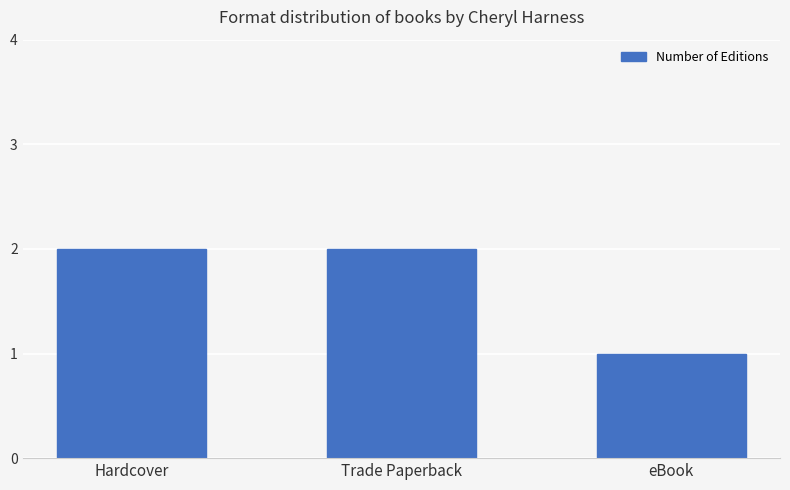

Count the number of data series in this chart.

1